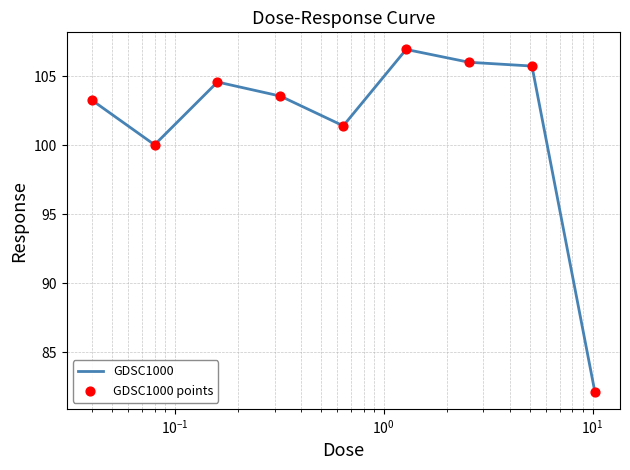

What is the difference between the maximum and minimum values?

24.8